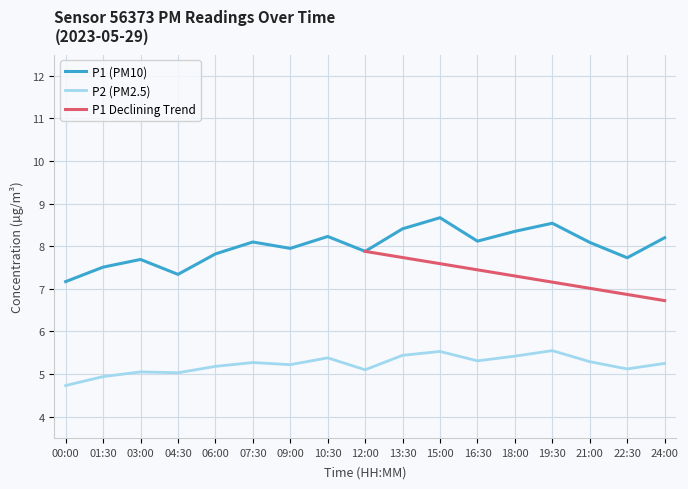

What is the minimum value shown in the chart?

4.7